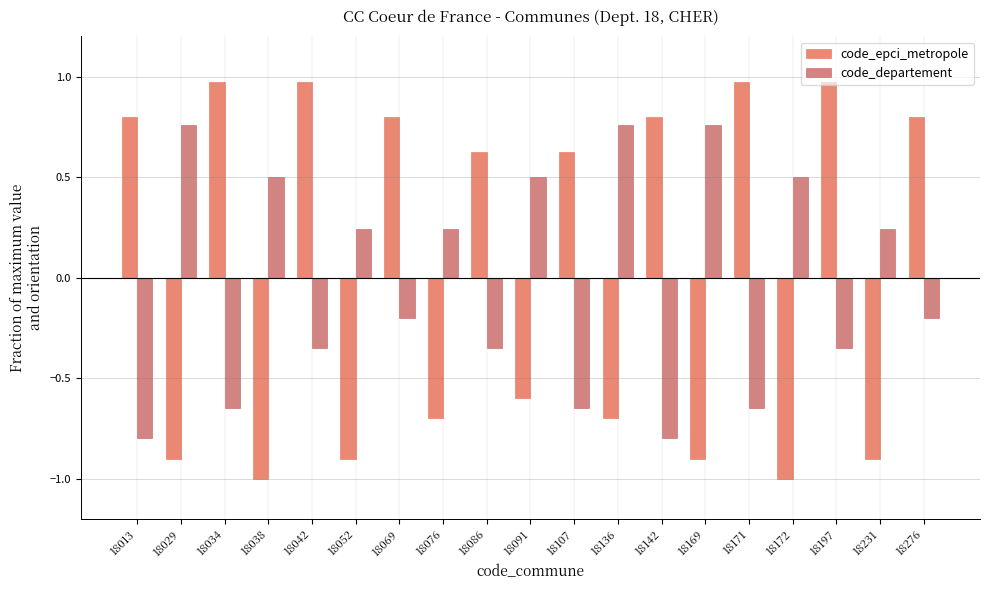

What is the total value across all series at 18076?

-0.5